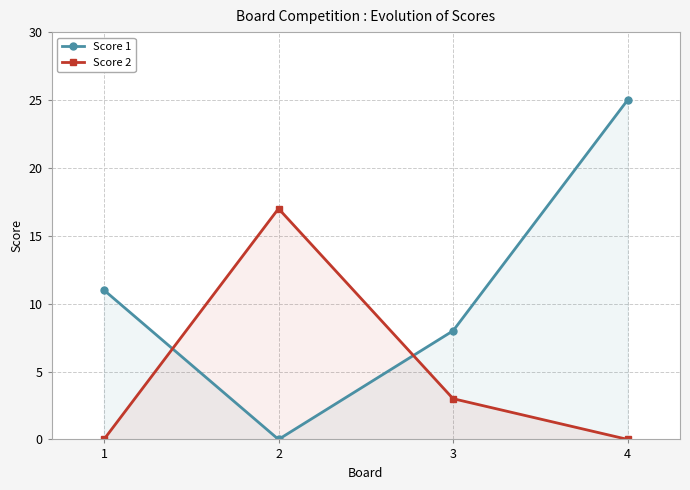

How many Score 1 values are between 8 and 25?

3